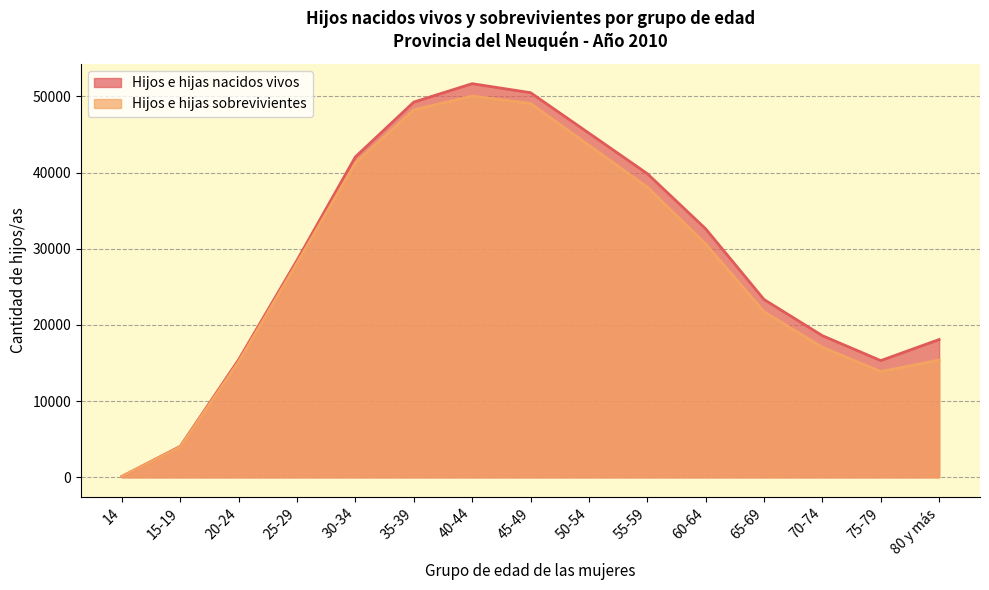

Where is the first local minimum for Hijos e hijas nacidos vivos?

75-79